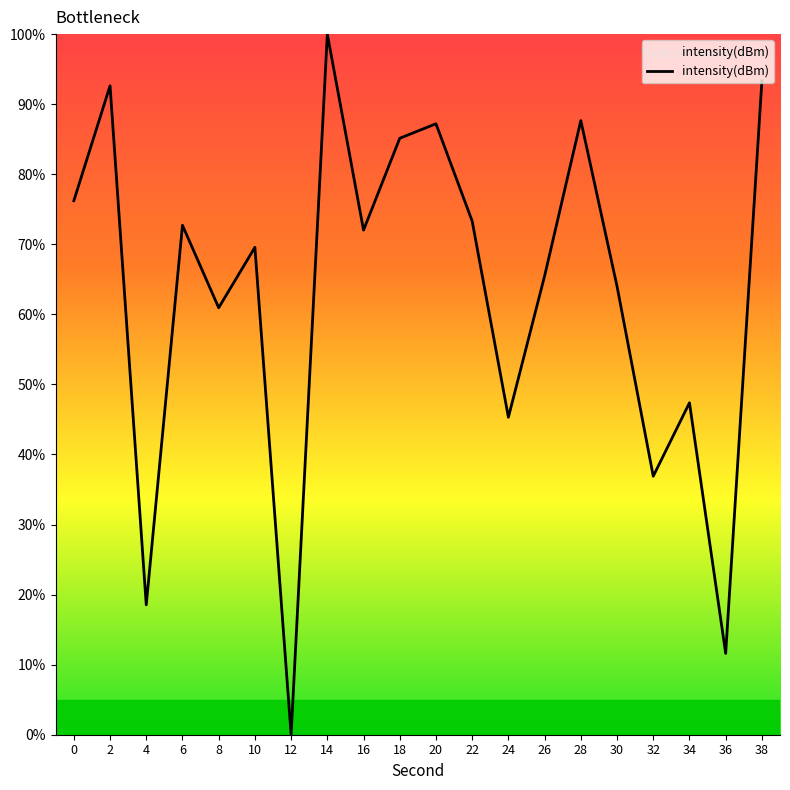

True or false: the data shows 11.6 at 36.

True